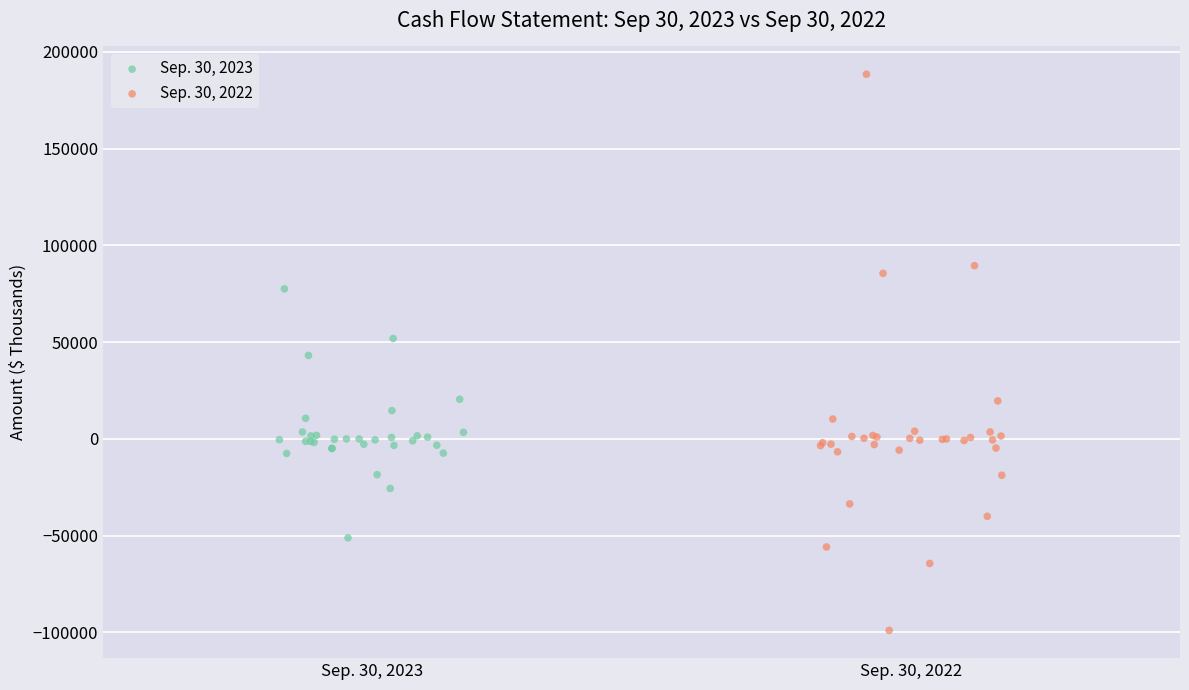

Which series reaches the minimum Y coordinate?

Sep. 30, 2022